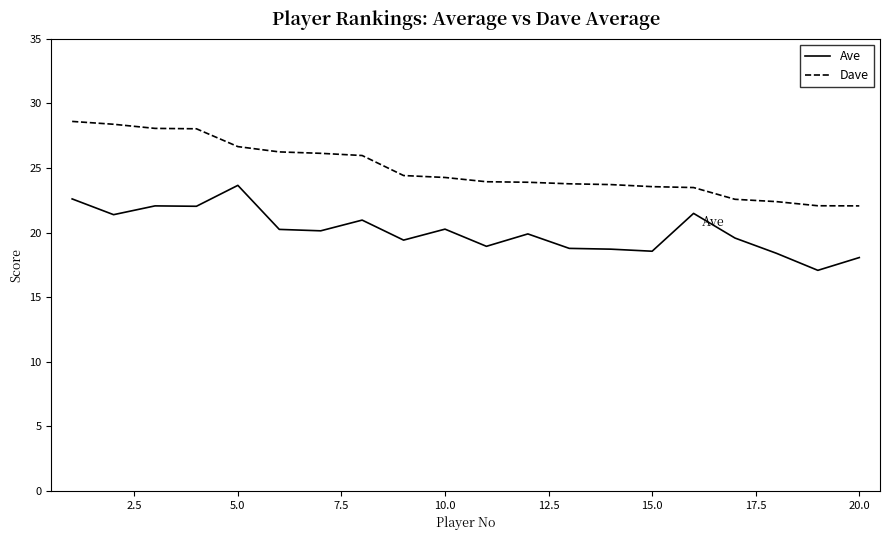

What is the greatest value displayed?

28.6